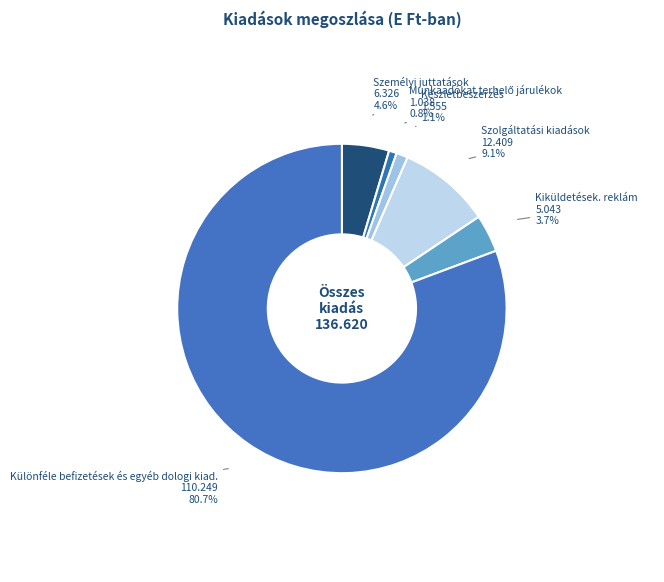

How many segments does this pie chart have?

6